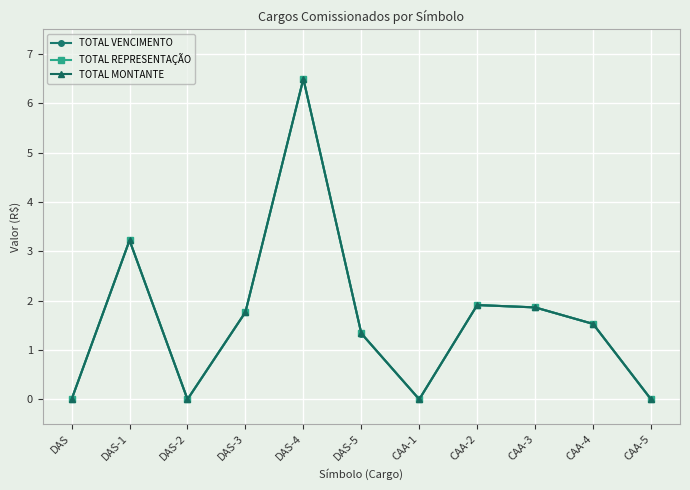

List the series in order of their overall mean, highest first.

TOTAL REPRESENTAÇÃO, TOTAL MONTANTE, TOTAL VENCIMENTO